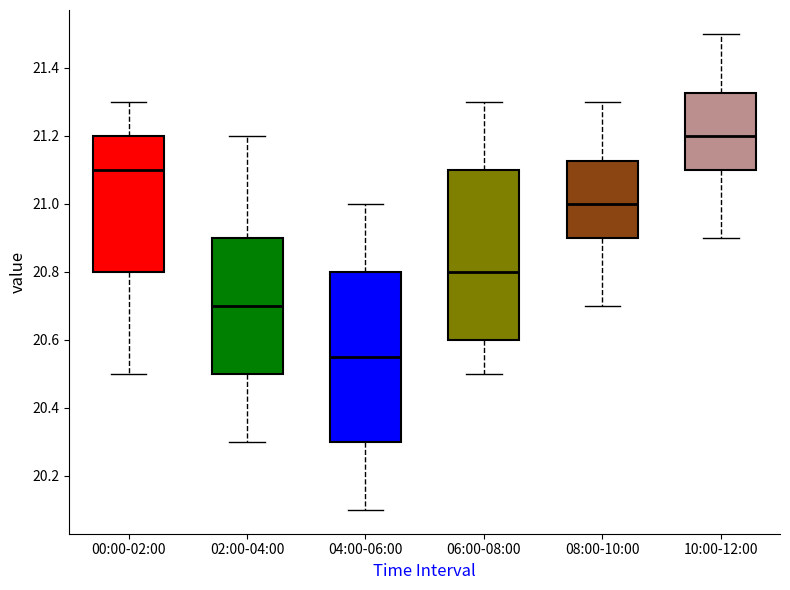

Reading left to right, transcribe this box plot: for each box, give where its median line is, the range the box spans, and where its two whiskers end, as read against the y-axis. The values are not printed on the chart, so give them approximately, as read against the axis.

00:00-02:00: median 21.10, box 20.80 to 21.20, whiskers 20.50 to 21.30
02:00-04:00: median 20.70, box 20.50 to 20.90, whiskers 20.30 to 21.20
04:00-06:00: median 20.56, box 20.30 to 20.80, whiskers 20.10 to 21.00
06:00-08:00: median 20.80, box 20.60 to 21.10, whiskers 20.50 to 21.30
08:00-10:00: median 21.00, box 20.90 to 21.12, whiskers 20.70 to 21.30
10:00-12:00: median 21.20, box 21.10 to 21.32, whiskers 20.90 to 21.50